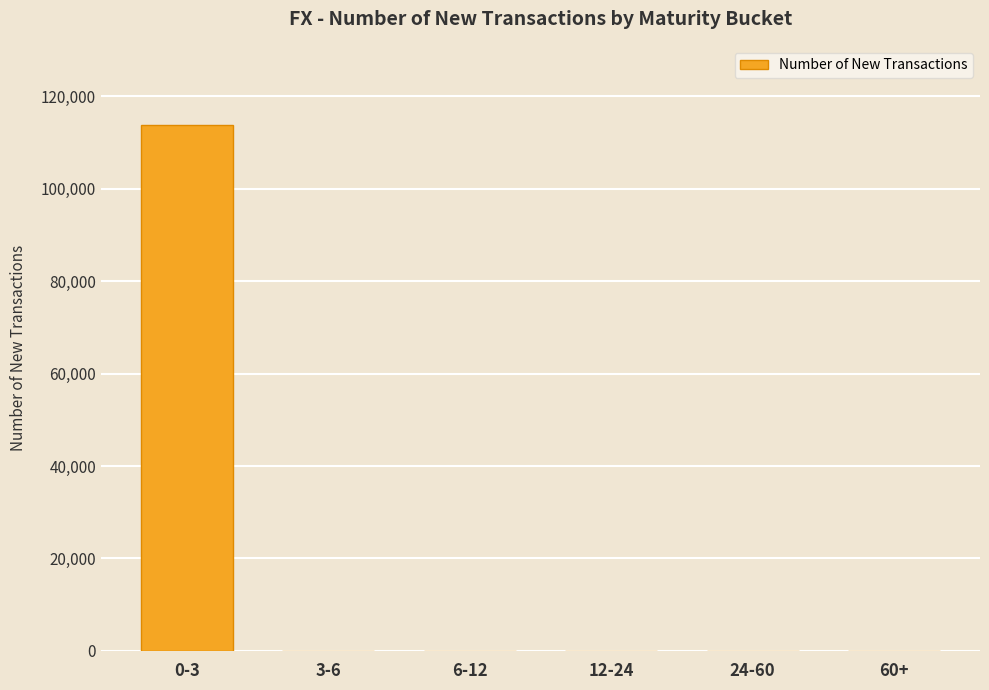

Is it true that the value at 0-3 is 113861?

True